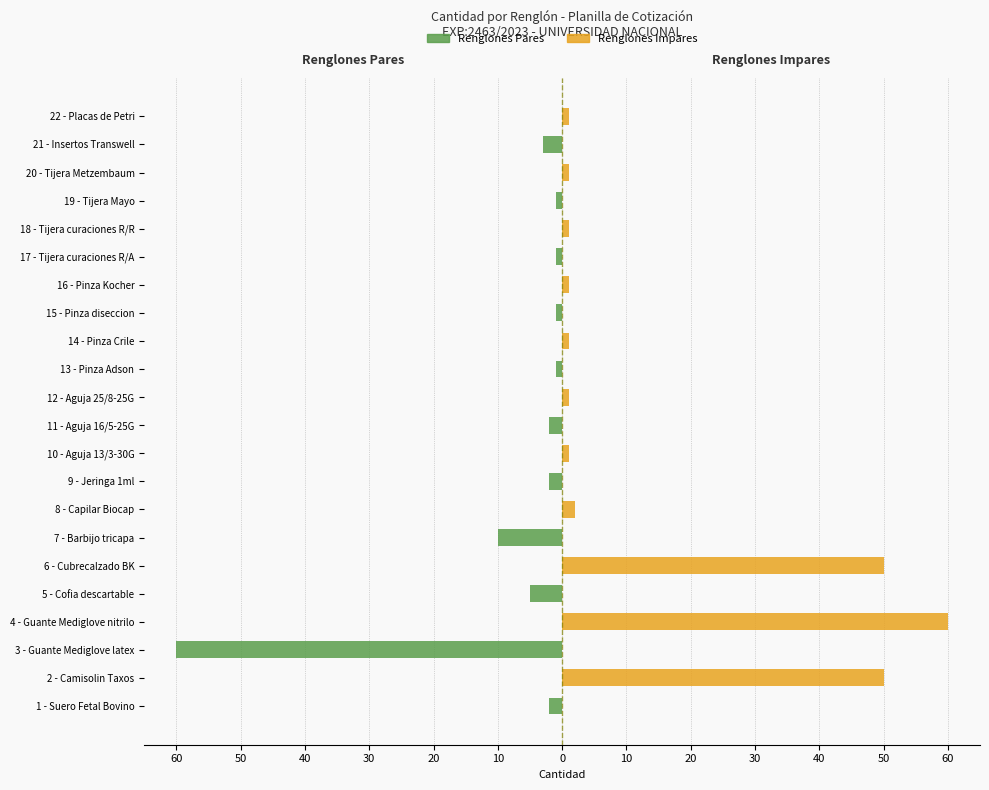

How many bars are there in each group?

2